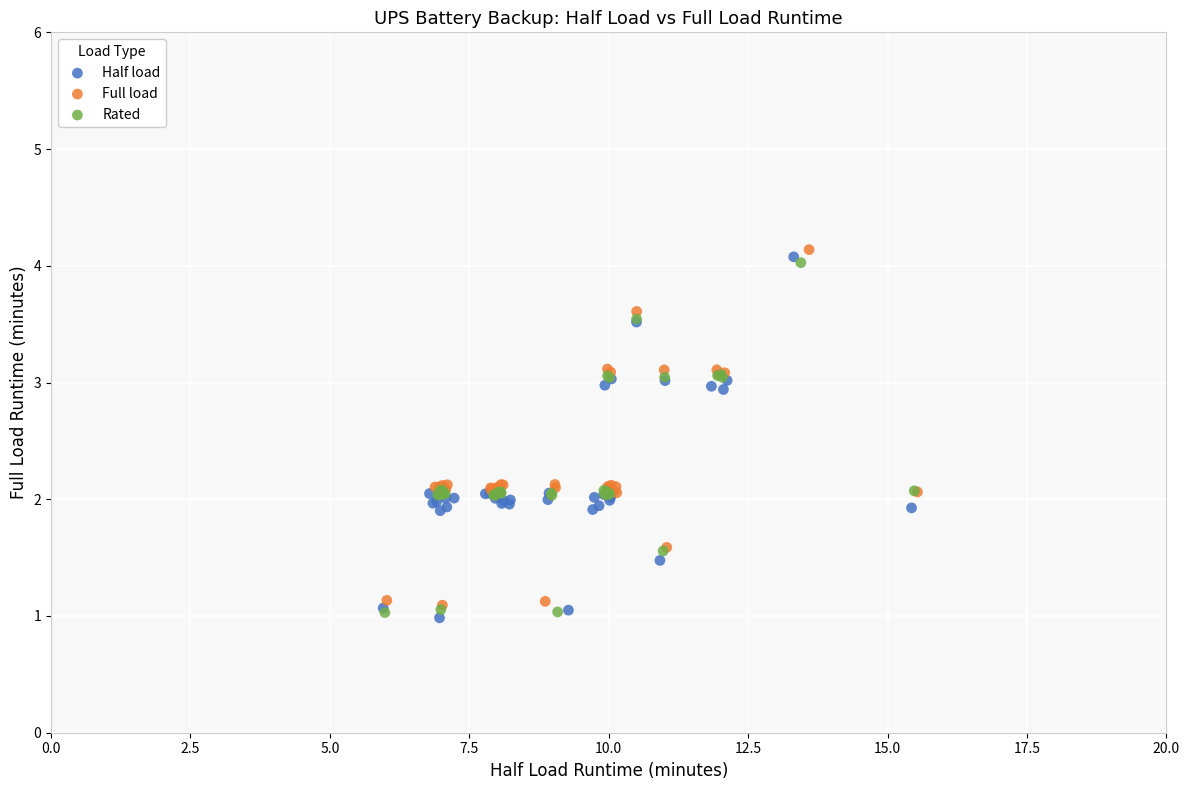

Which series has the widest spread of Y values?

Half load